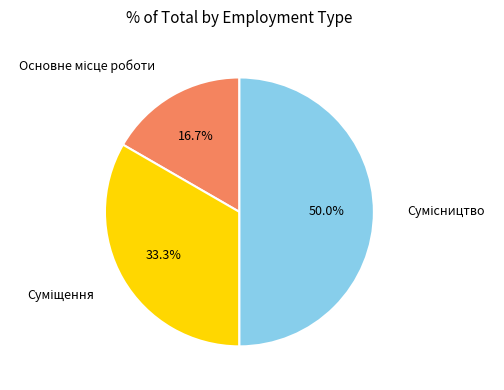

How many slices are in this pie chart?

3